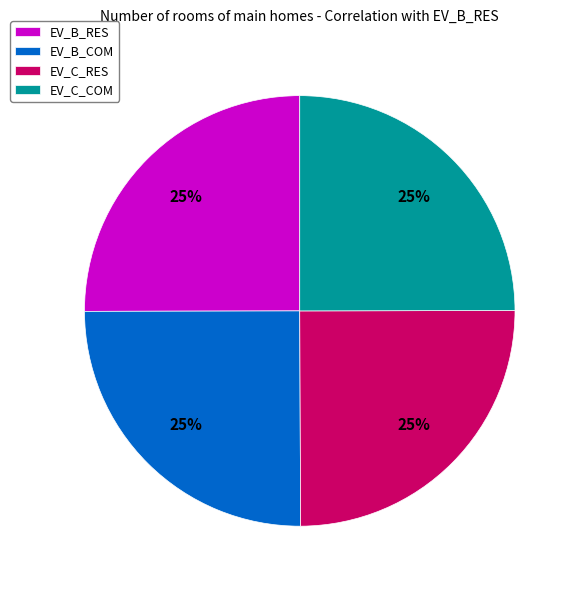

To the nearest percent, what percentage of the pie is EV_C_RES?

25%